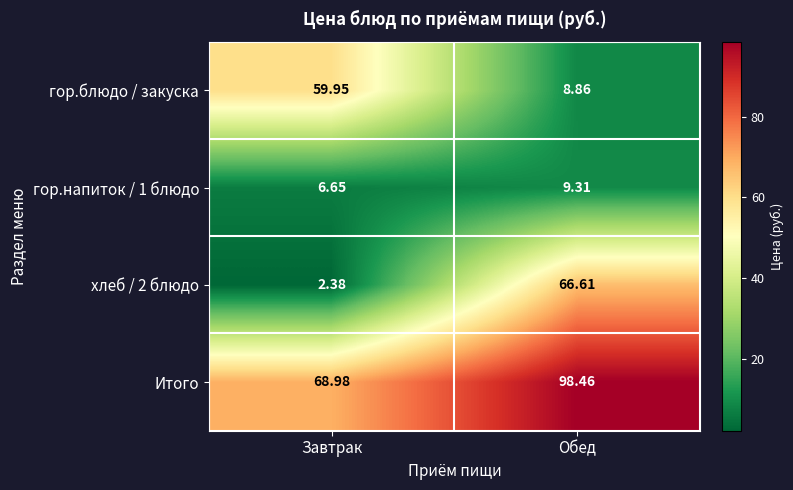

Is the value of хлеб / 2 блюдо at Завтрак greater than the value of Итого at Завтрак?

No